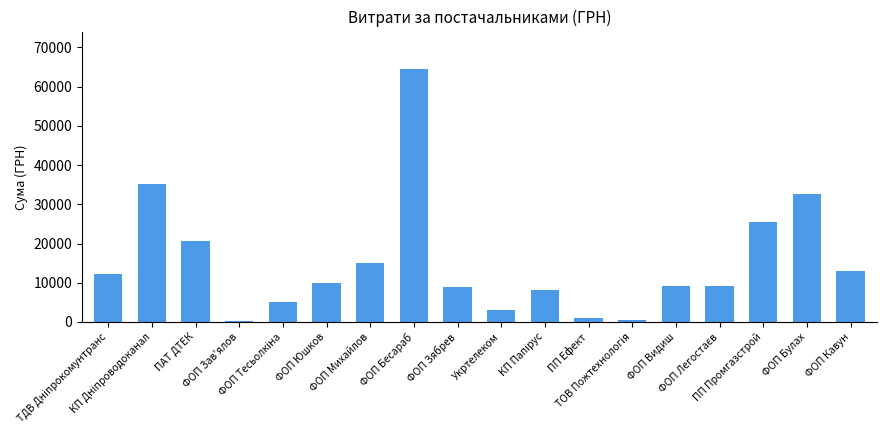

What is the maximum value shown in the chart?

64373.0